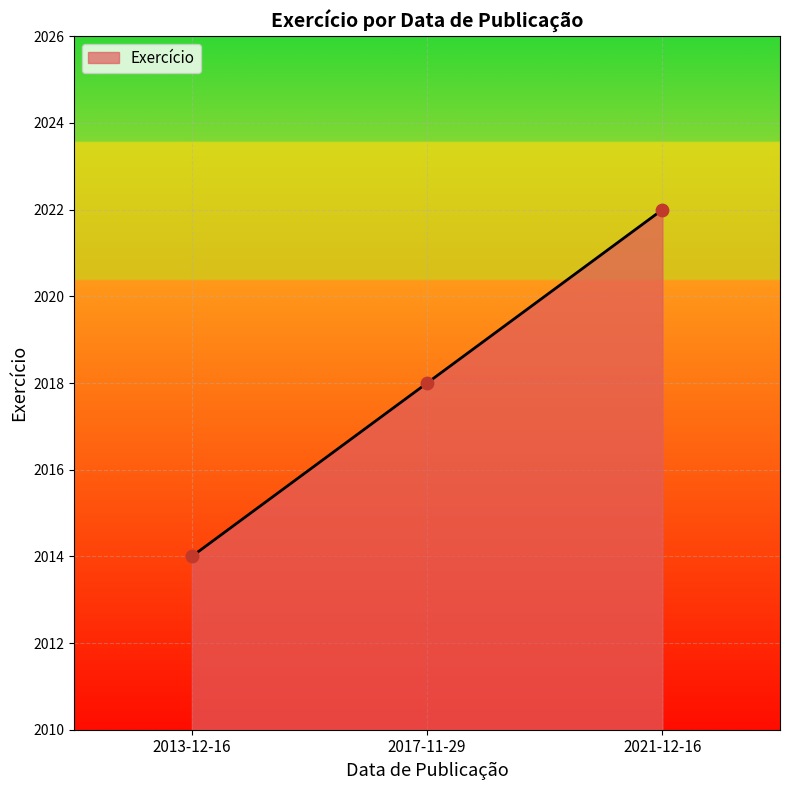

Which has a higher value, 2017-11-29 or 2021-12-16?

2021-12-16